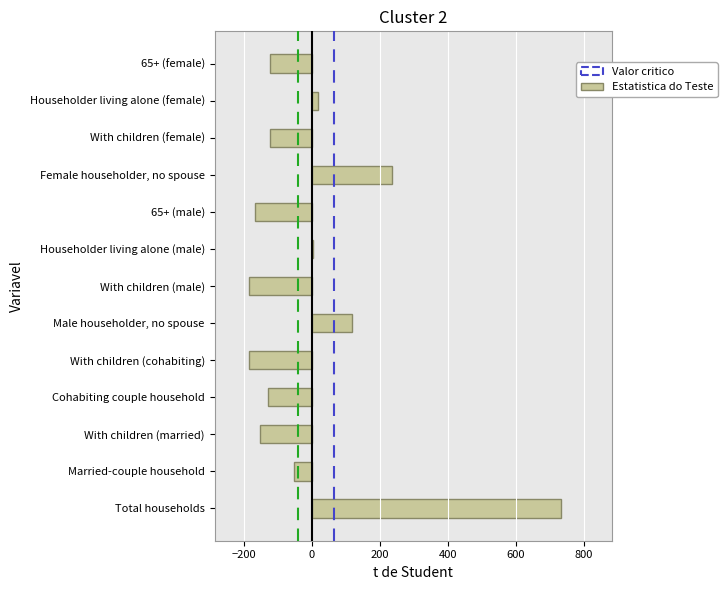

Which category has the highest value across all series?

Total households